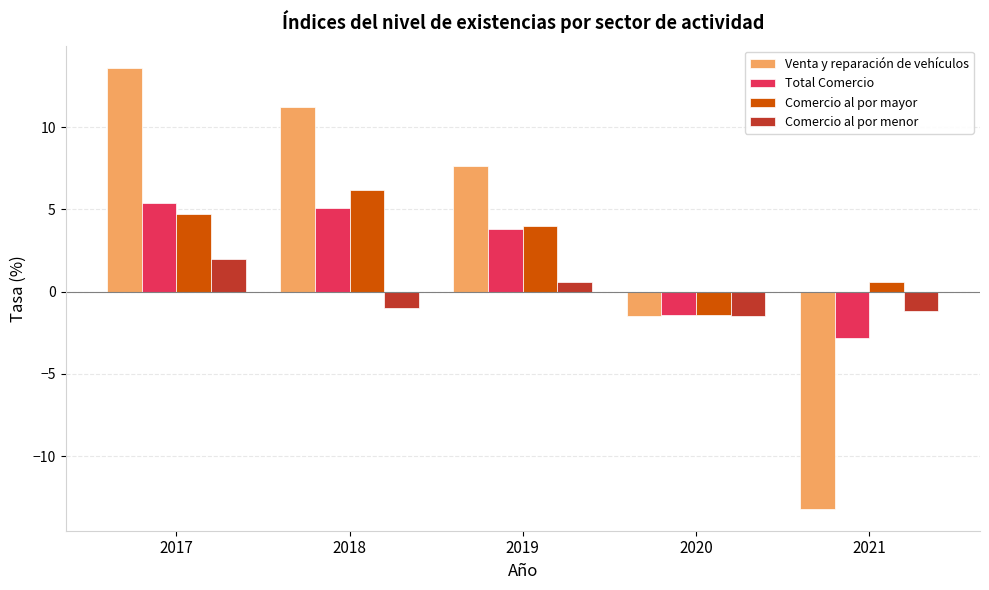

The value of Comercio al por mayor at 2019 is 4.0. True or false?

True